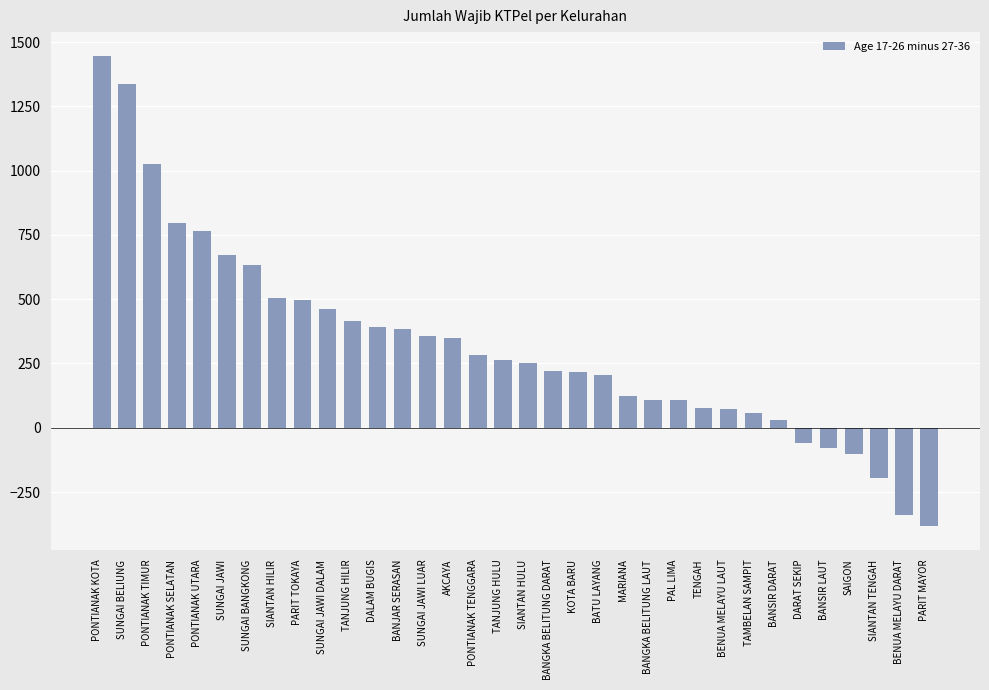

What is the label of the 13th bar from the left?

BANJAR SERASAN